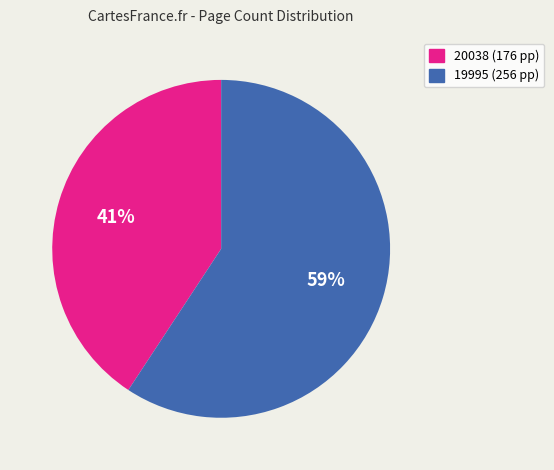

To the nearest percent, what percentage of the pie is 19995?

59%